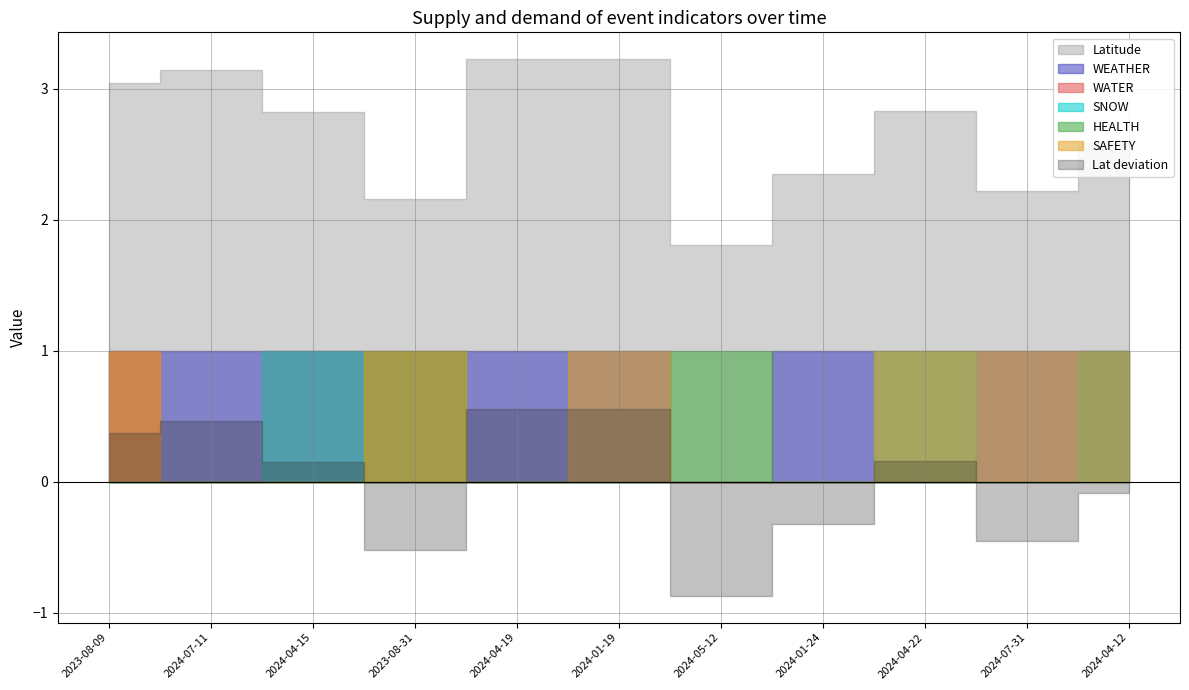

What is the maximum value for WATER?

1.0